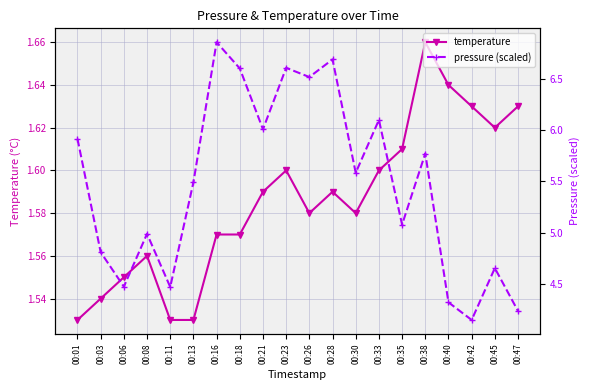

How many categories are shown in the chart?

20